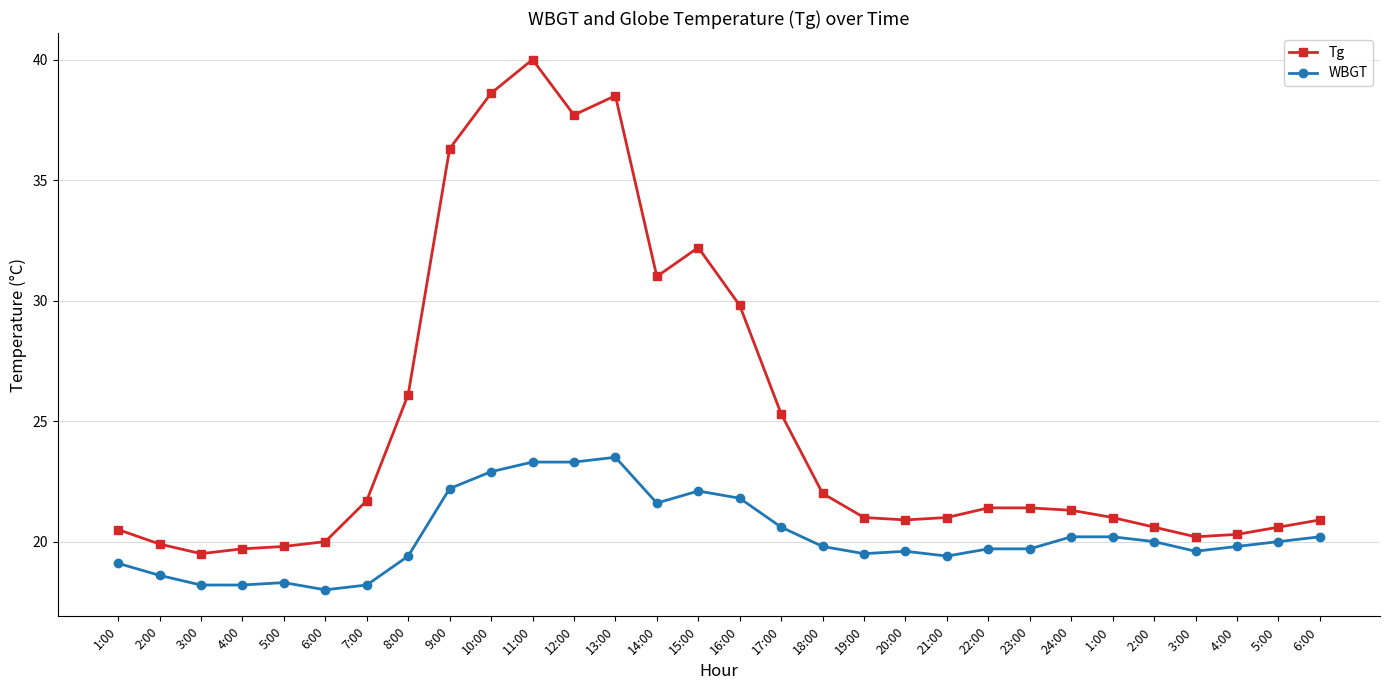

What is the average value of the WBGT series?

20.2